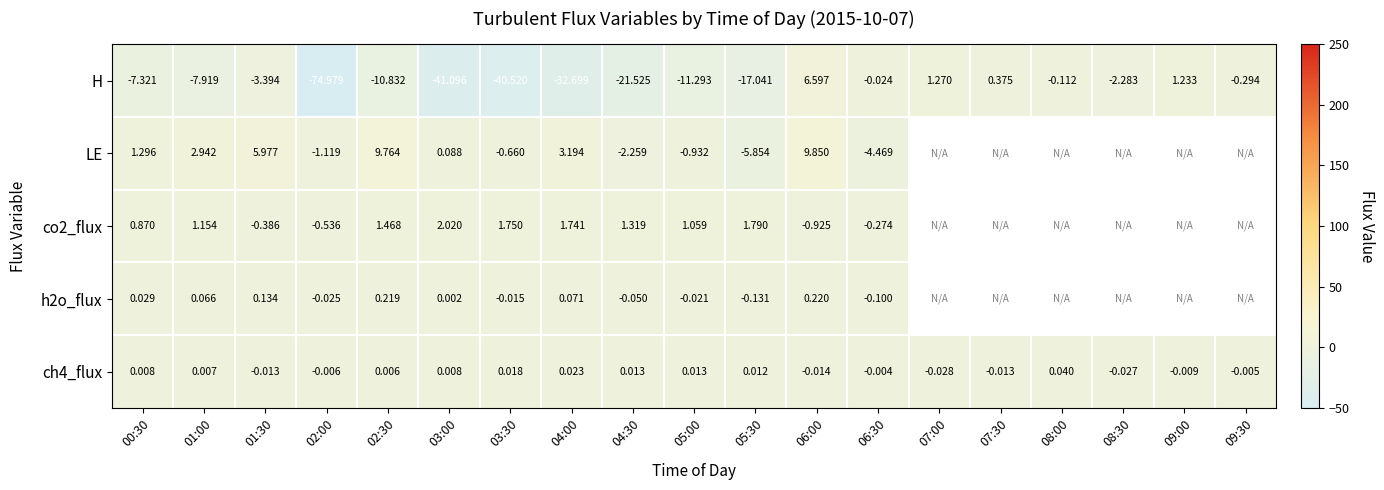

What is the average value of the H series?

-13.8